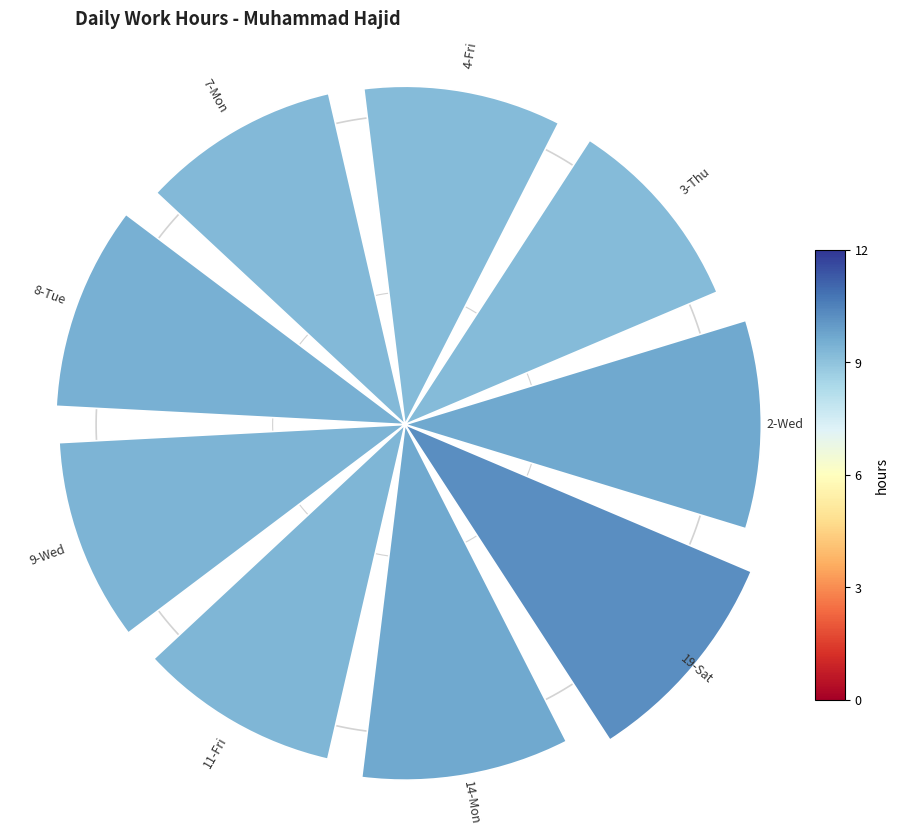

Does 0 account for over 50% of the chart?

No